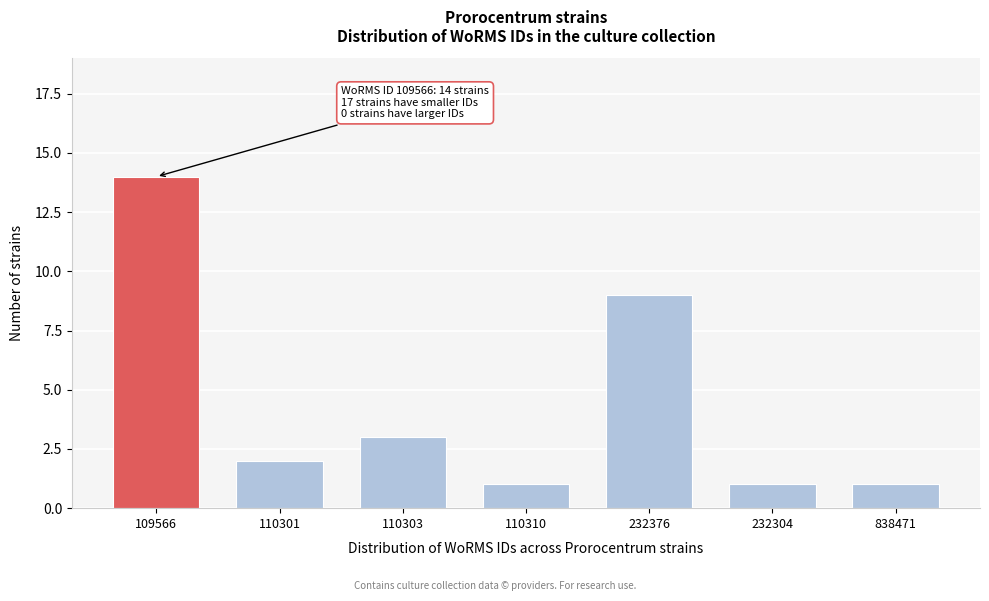

Reading left to right, extract all data points from this chart.

14	2	3	1	9	1	1